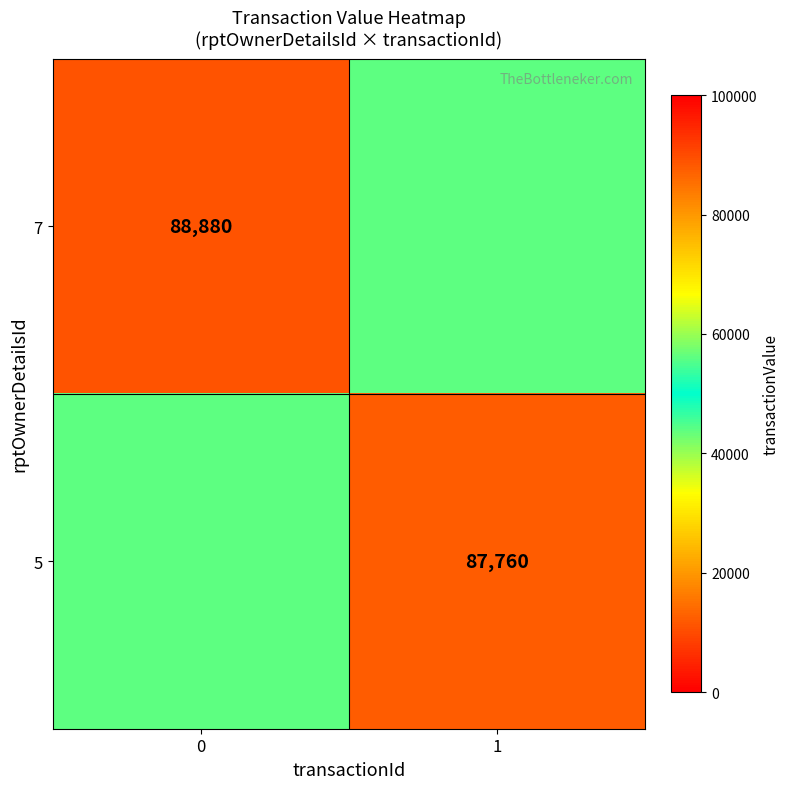

Is it true that 7 equals 88880 at 0?

True